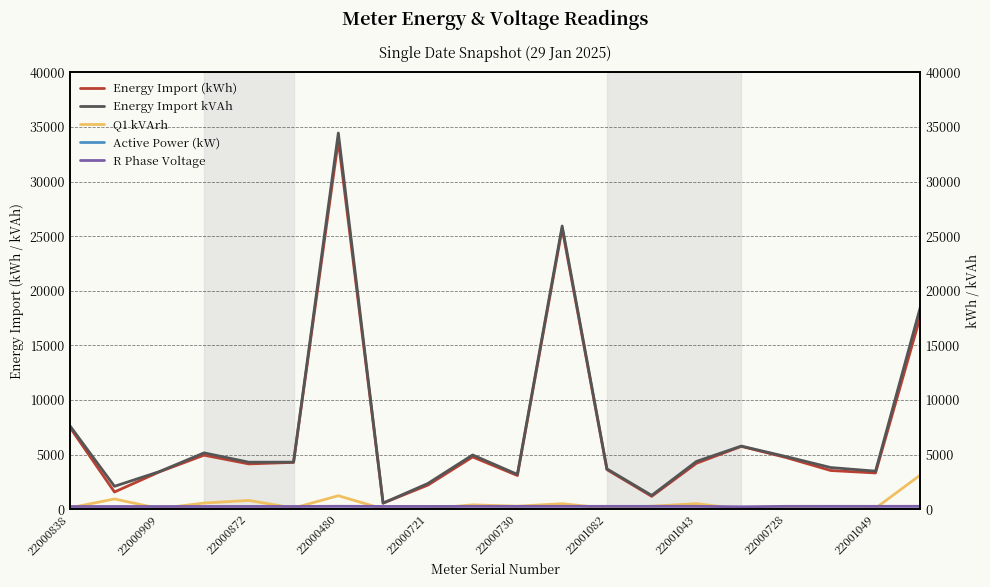

What is the difference between the maximum and minimum values in the Active Power (kW) series?

1.7